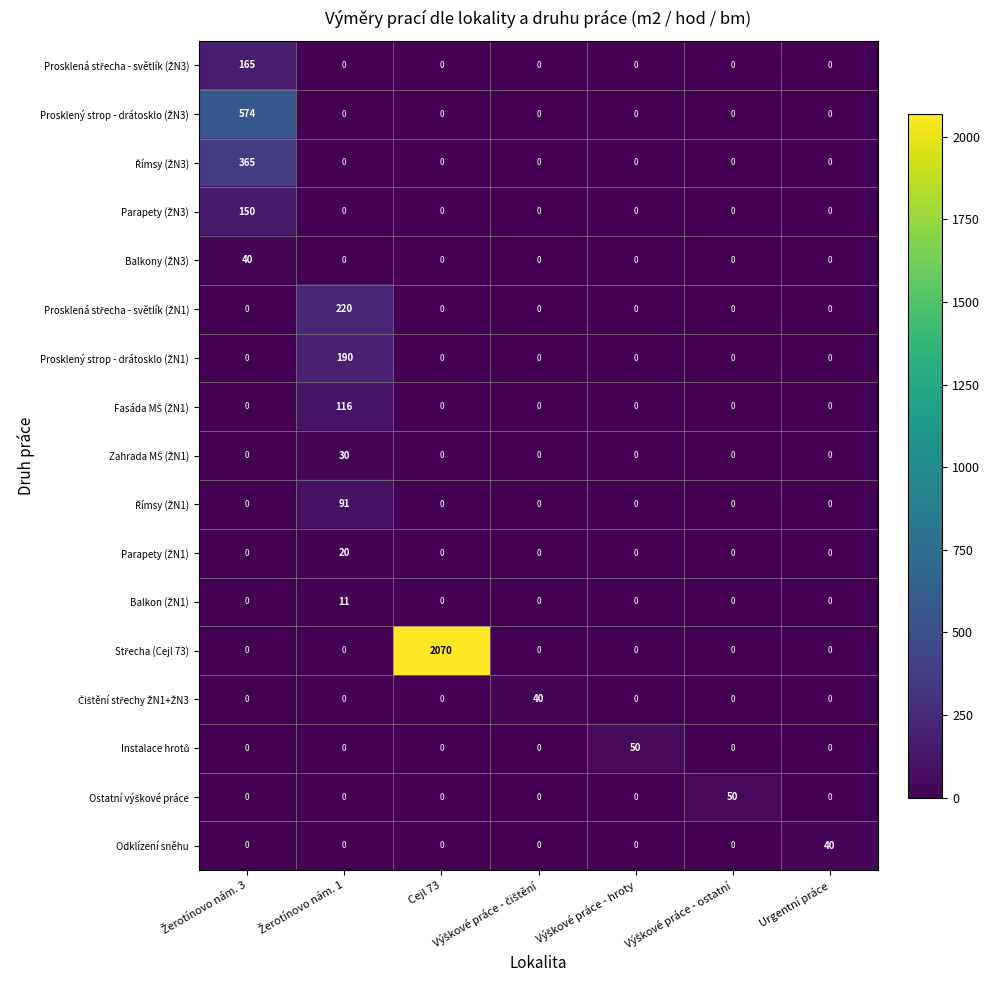

What is the maximum value shown in the chart?

2070